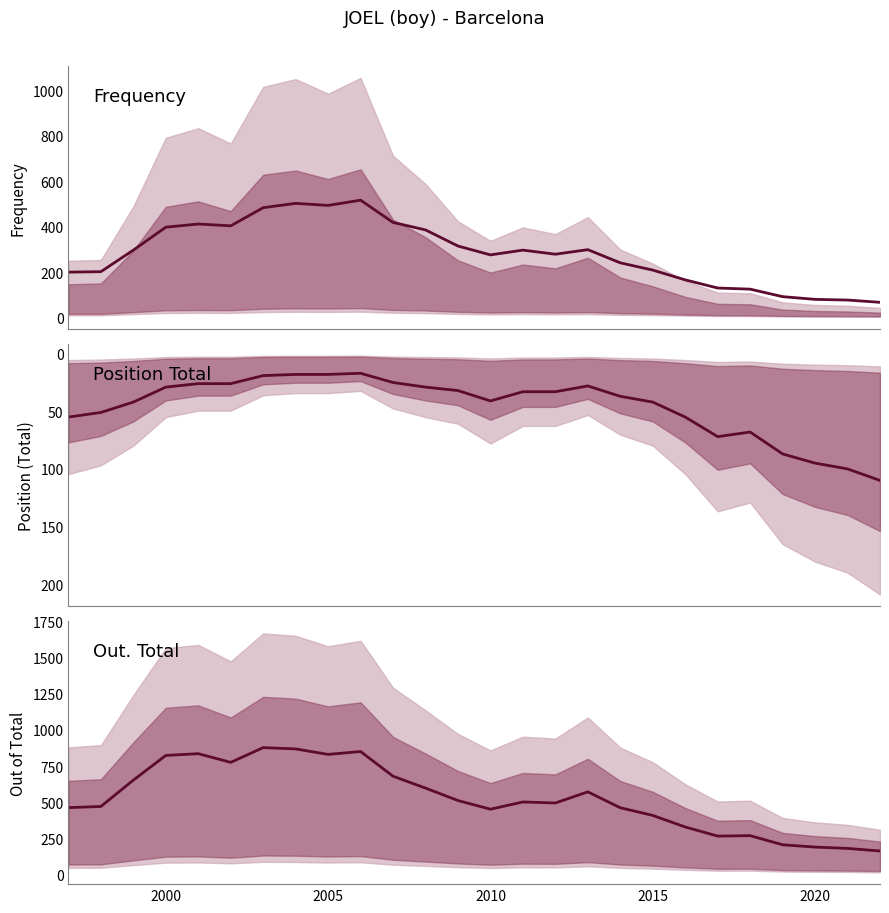

What are all the series names shown in the legend?

Frequency, Position. Total, out. Total